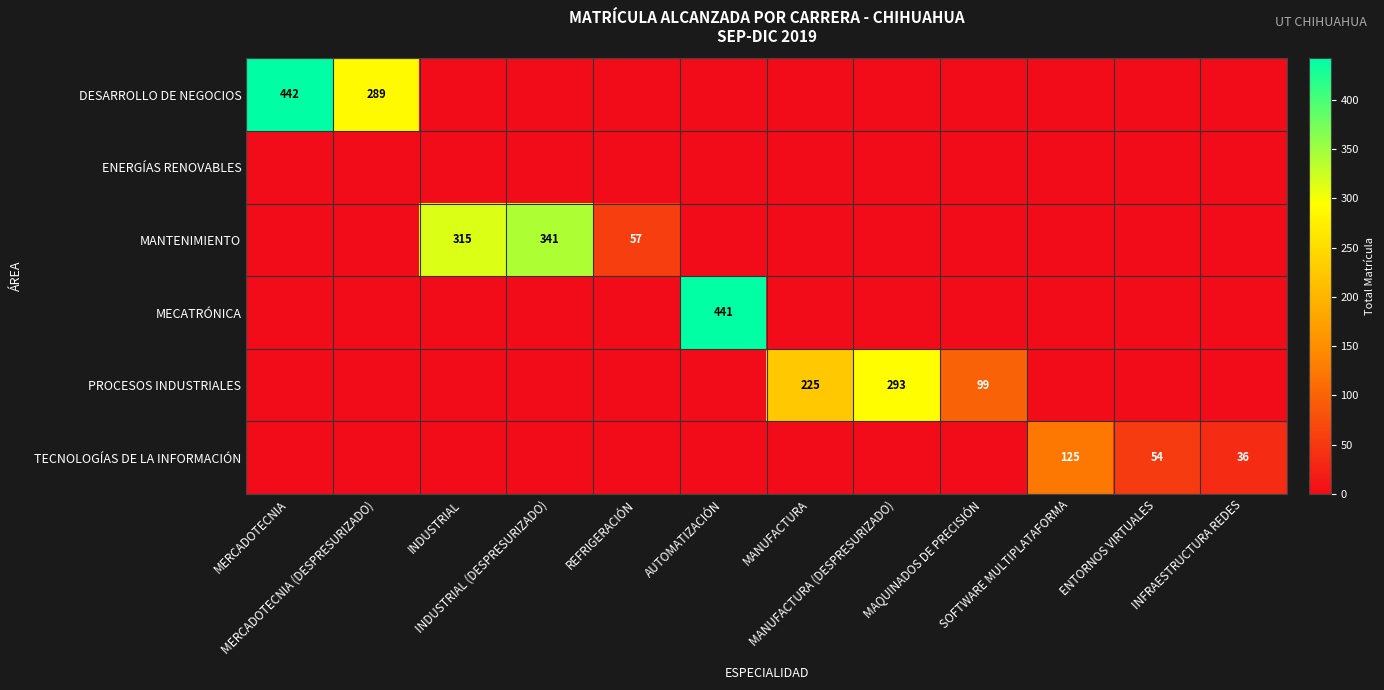

How many positive values does the DESARROLLO DE NEGOCIOS series have?

2